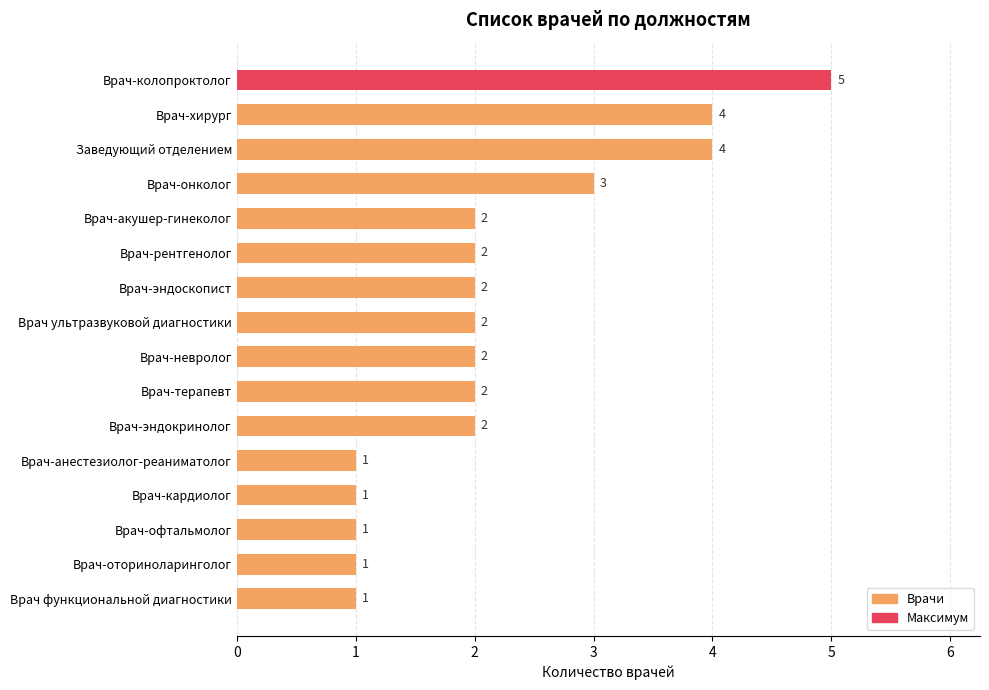

What is the ratio of the value at Врач-колопроктолог to the value at Врач ультразвуковой диагностики?

2.5